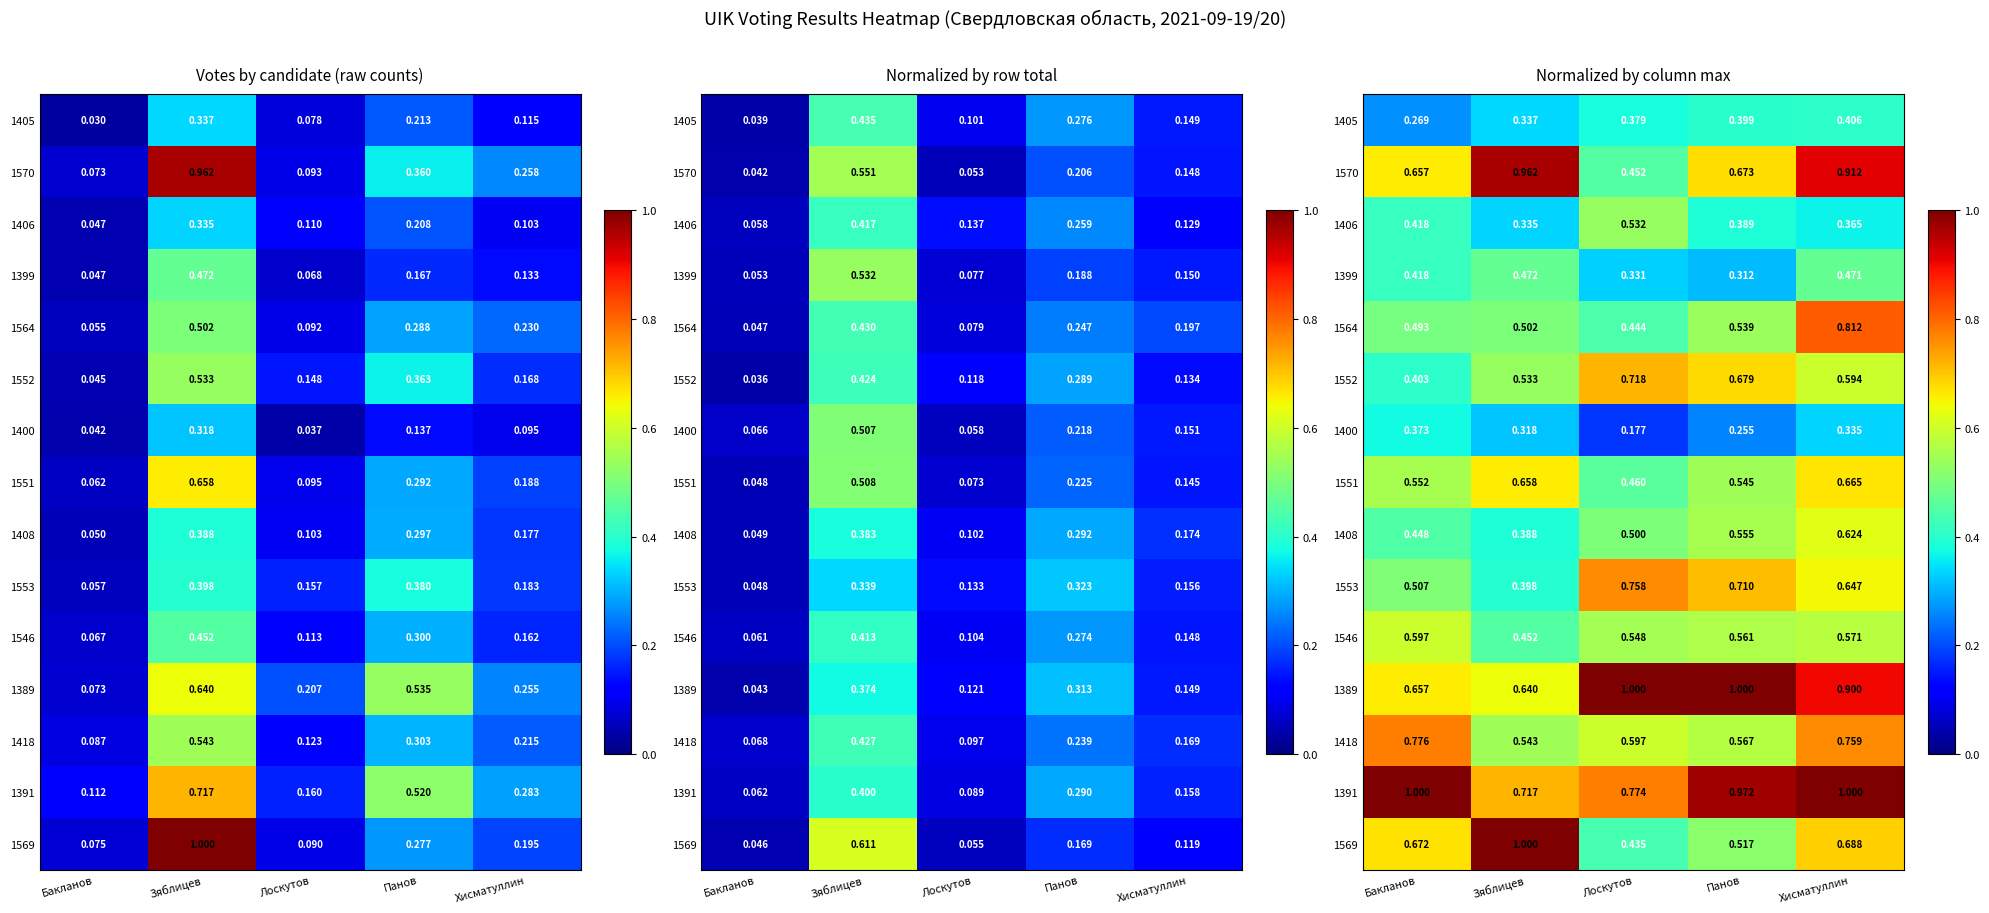

What is the total value across all series at Панов?

8.7